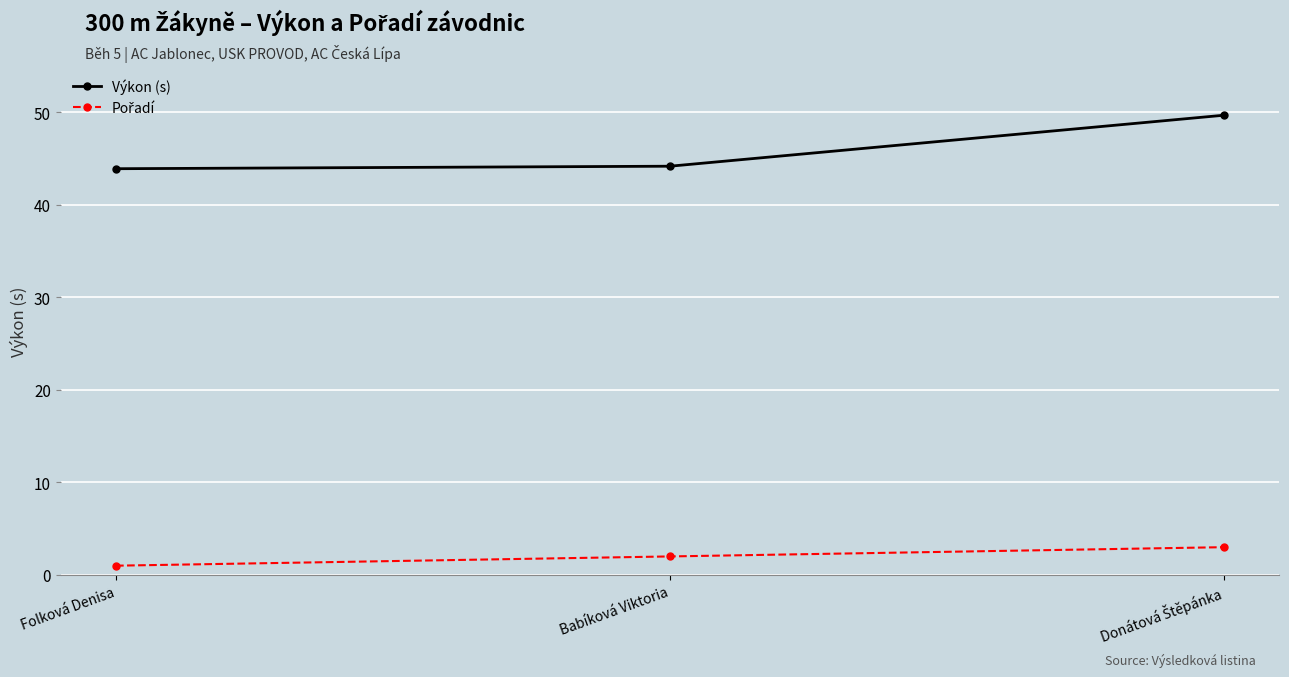

Which series has the largest total across all categories?

Výkon (s)